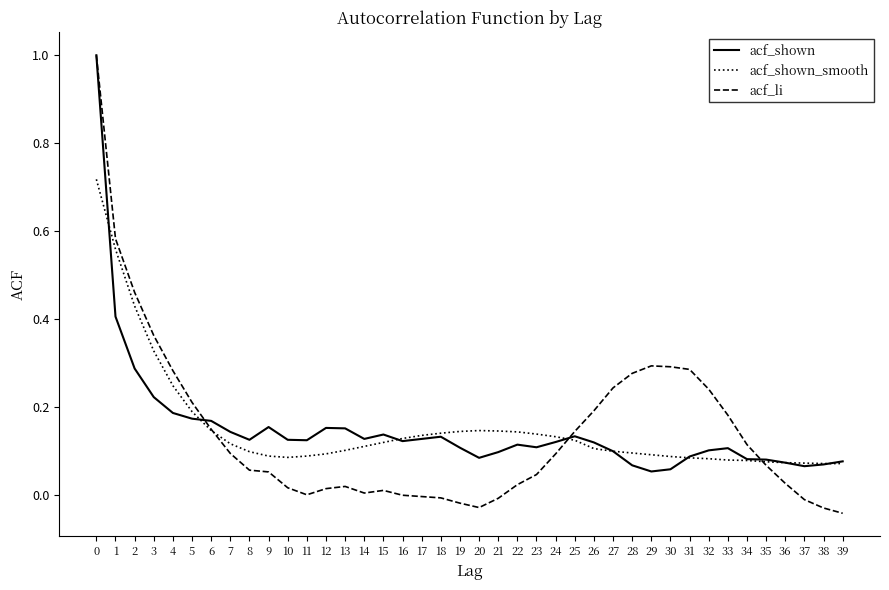

What is the greatest value displayed?

1.0